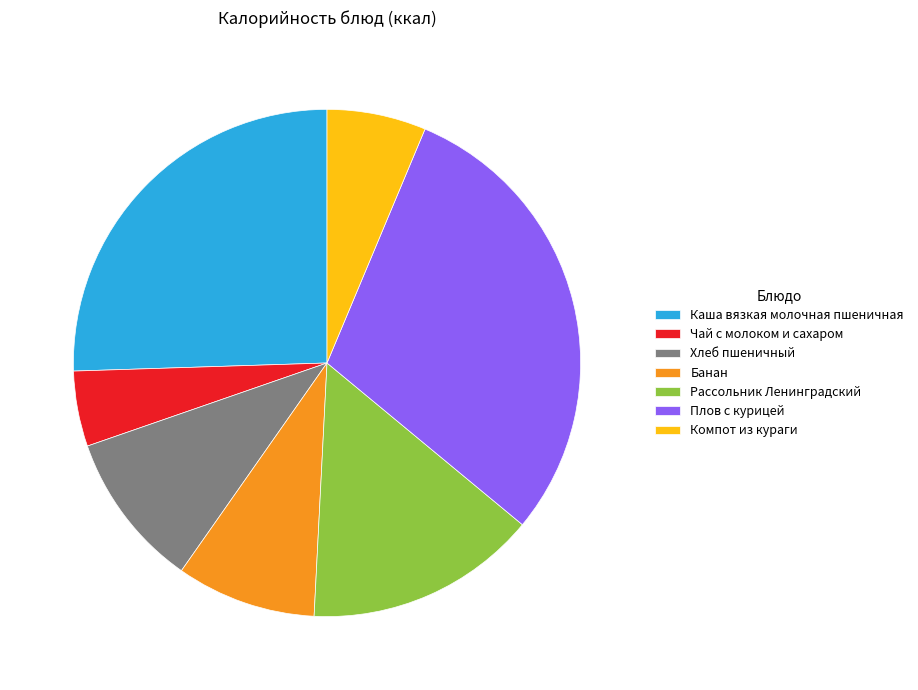

How many segments does this pie chart have?

7